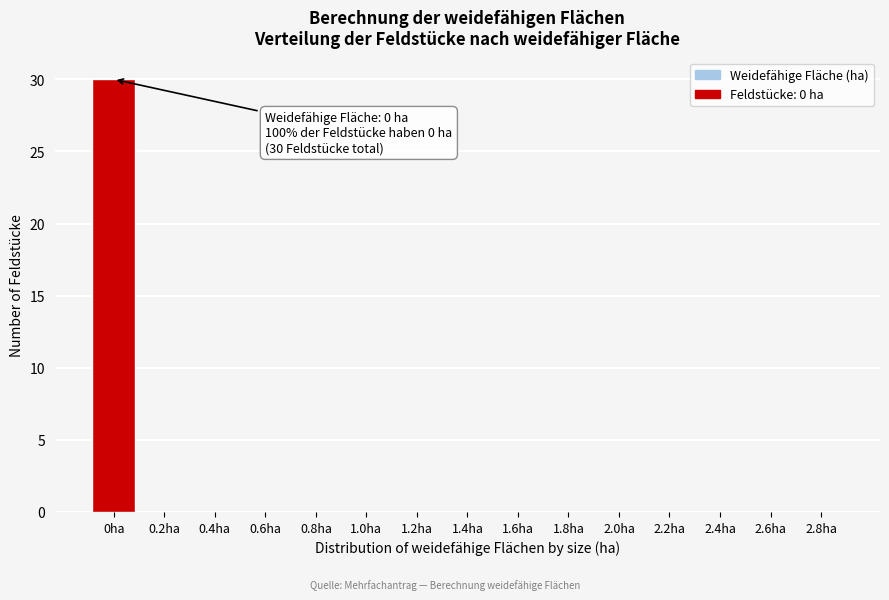

Reading left to right, what are all the values shown in this chart?

0ha=30	0.2ha=0	0.4ha=0	0.6ha=0	0.8ha=0	1.0ha=0	1.2ha=0	1.4ha=0	1.6ha=0	1.8ha=0	2.0ha=0	2.2ha=0	2.4ha=0	2.6ha=0	2.8ha=0